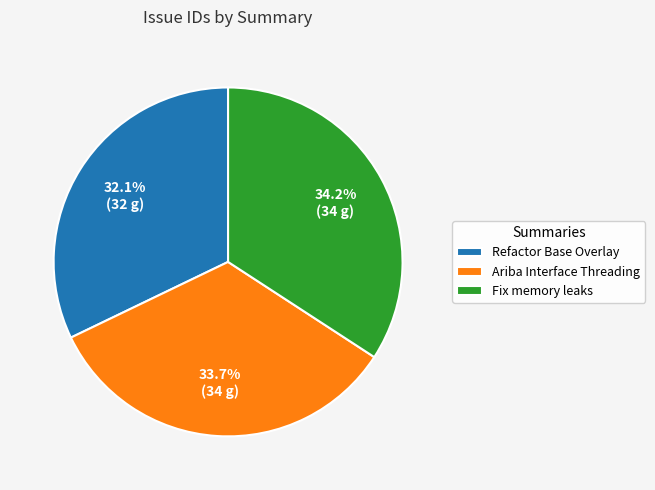

The Refactor Base Overlay slice represents 39% of the pie. True or false?

False